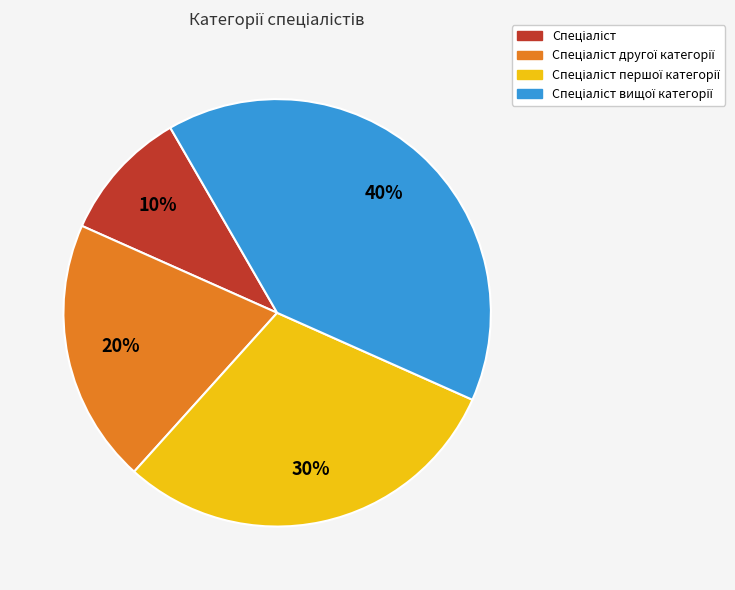

To the nearest percent, what is the difference between the largest and smallest slice percentages?

30%